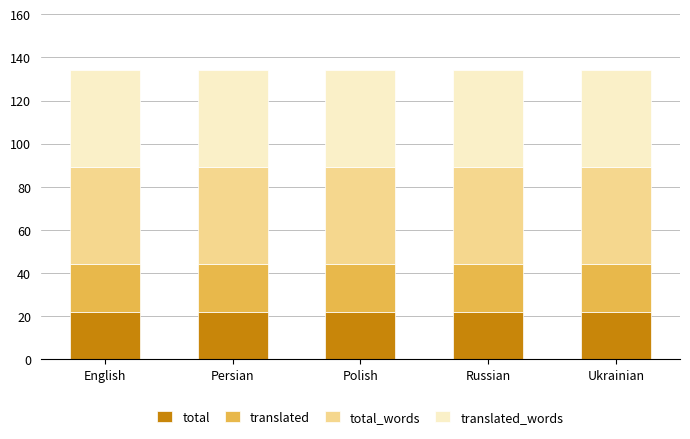

What is the sum of all total values?

110